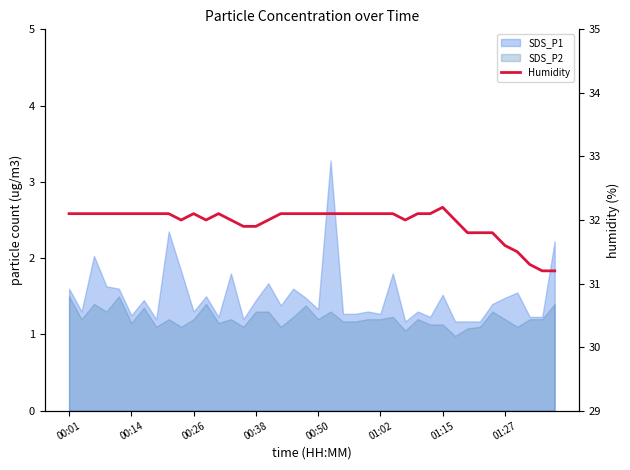

Reading left to right, list all the values displayed in this chart.

32.1	32.1	32.1	32.1	32.1	32.1	32.1	32.1	32.1	32.0	32.1	32.0	32.1	32.0	31.9	31.9	32.0	32.1	32.1	32.1	32.1	32.1	32.1	32.1	32.1	32.1	32.1	32.0	32.1	32.1	32.2	32.0	31.8	31.8	31.8	31.6	31.5	31.3	31.2	31.2